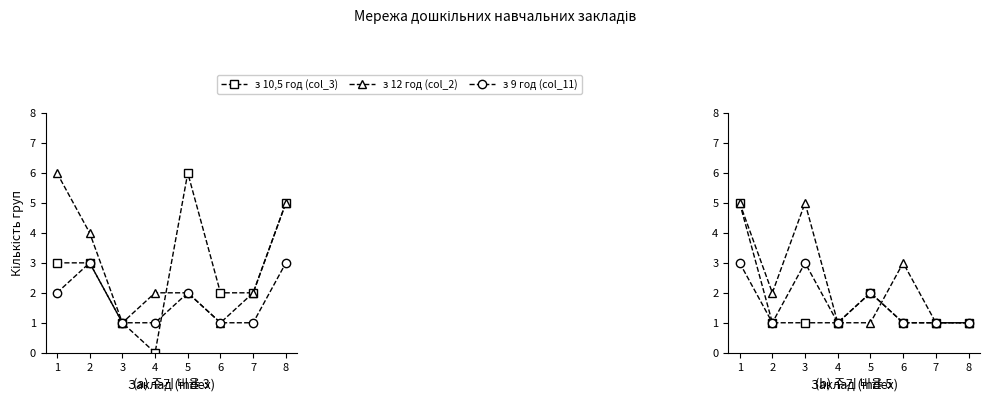

At which category does the chart reach its peak across all series?

1